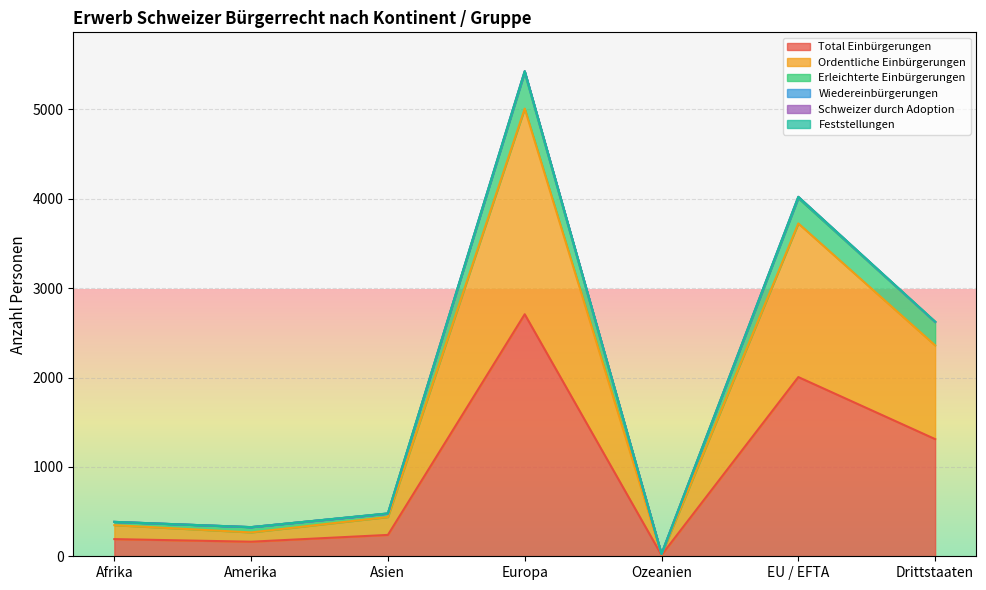

True or false: Ordentliche Einbürgerungen and Erleichterte Einbürgerungen cross at least once.

False